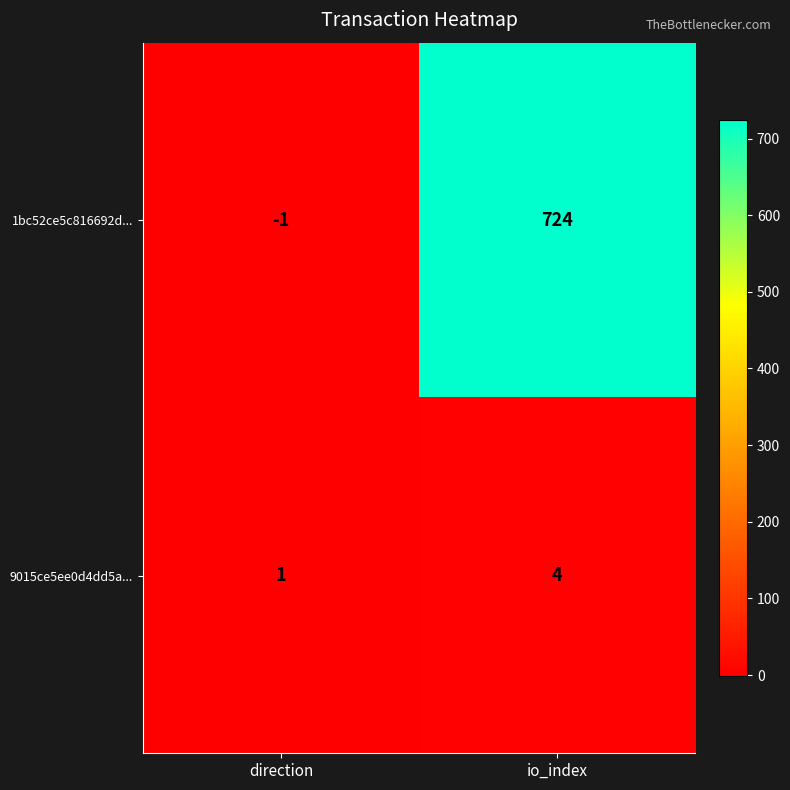

Rank the series at direction from lowest to highest value.

1bc52ce5c816692d..., 9015ce5ee0d4dd5a...